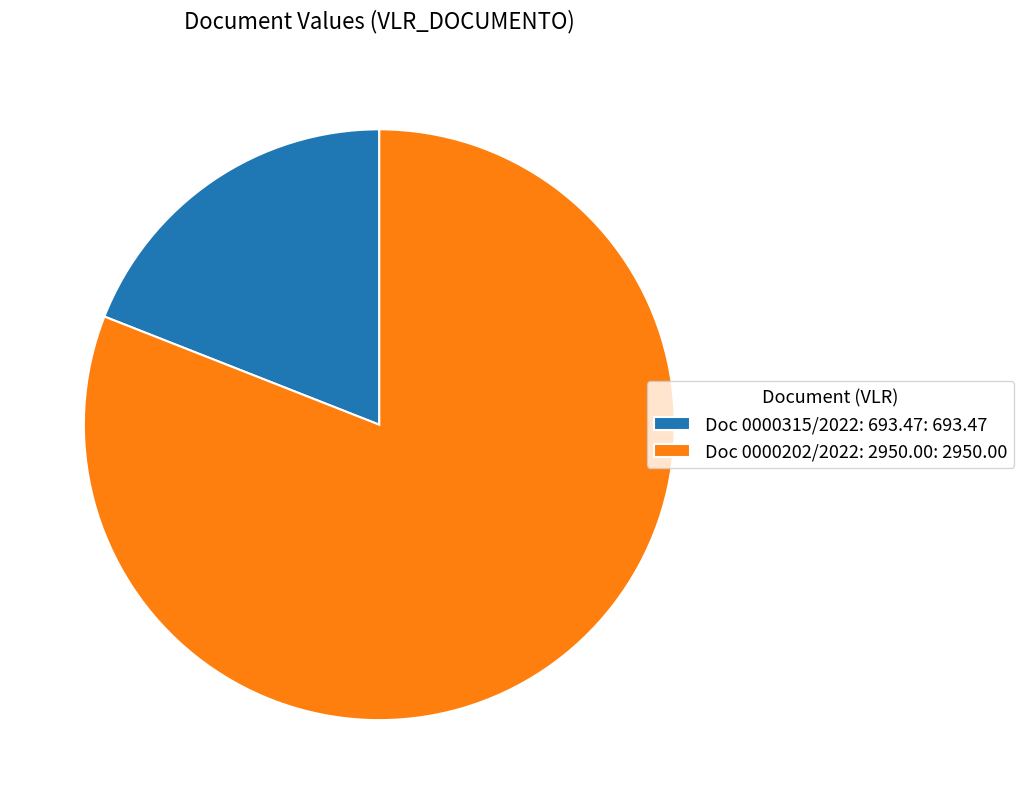

Count the number of slices in the pie.

2